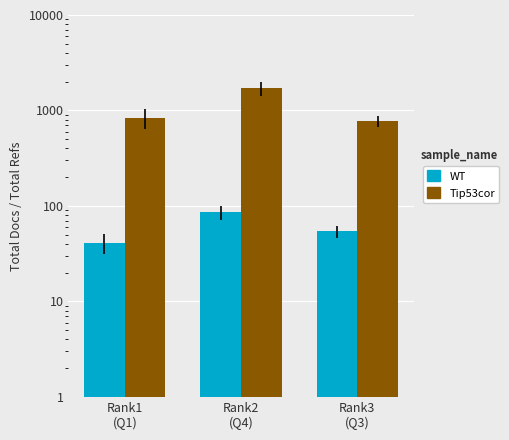

What is the spread (max minus min) of values at Rank2
(Q4)?

1615